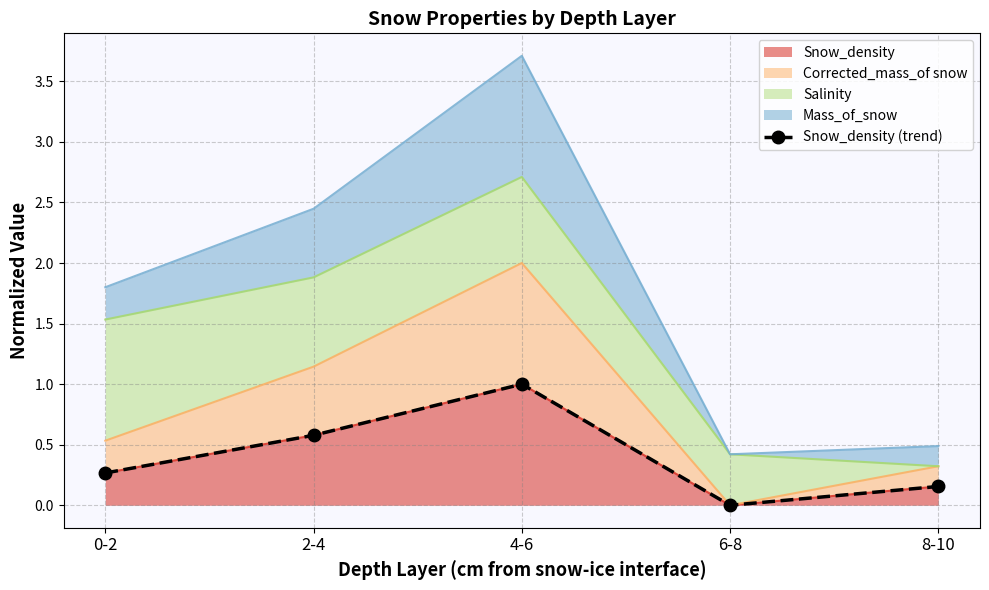

How many lines are shown in the chart?

1